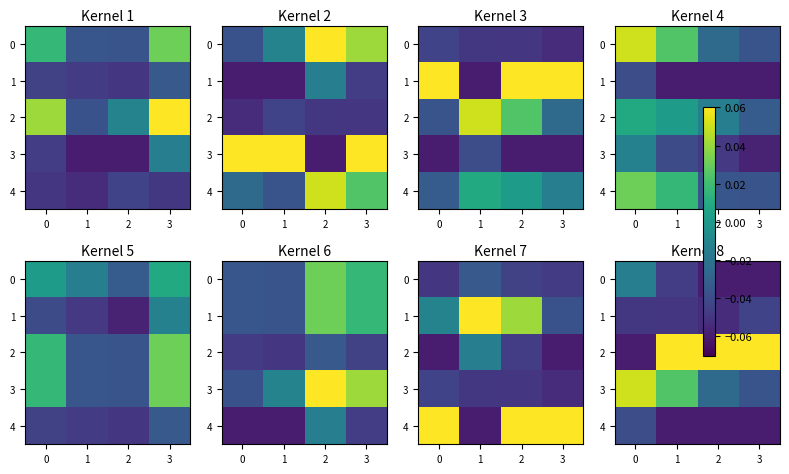

Count the number of data series in this chart.

5